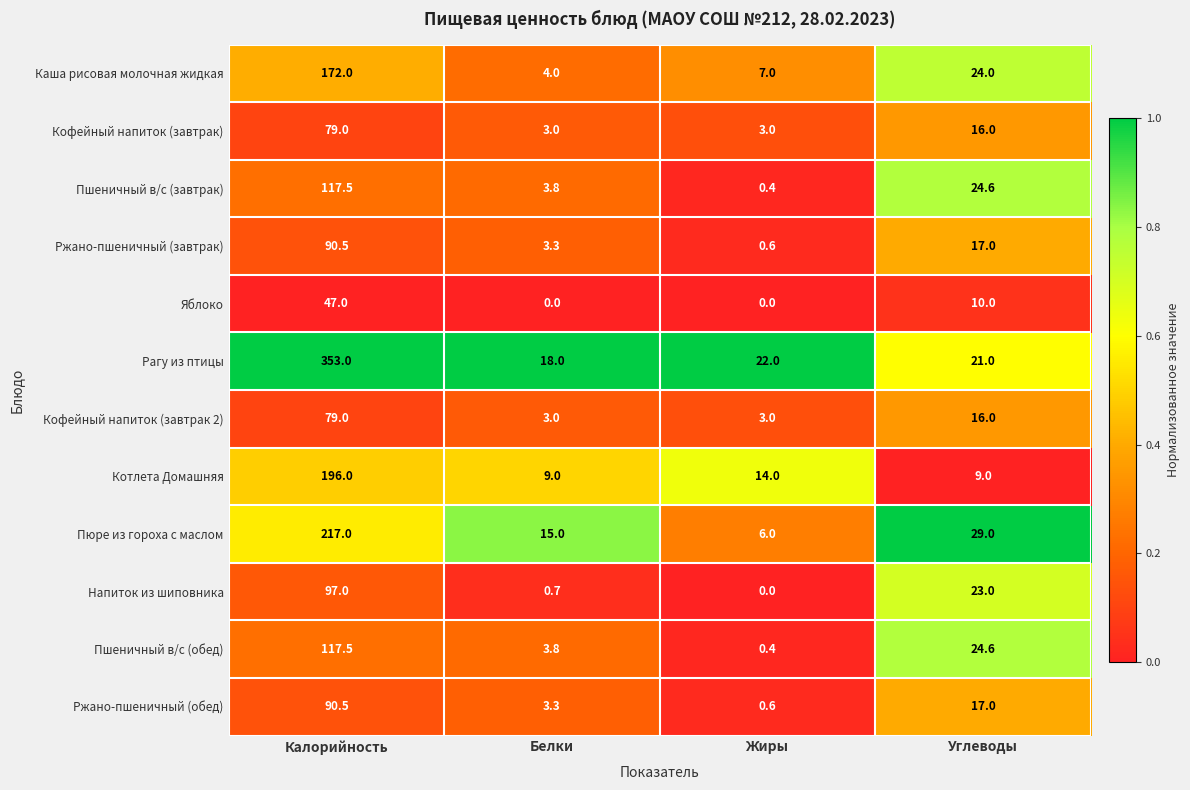

Which series has the widest spread of values?

Рагу из птицы